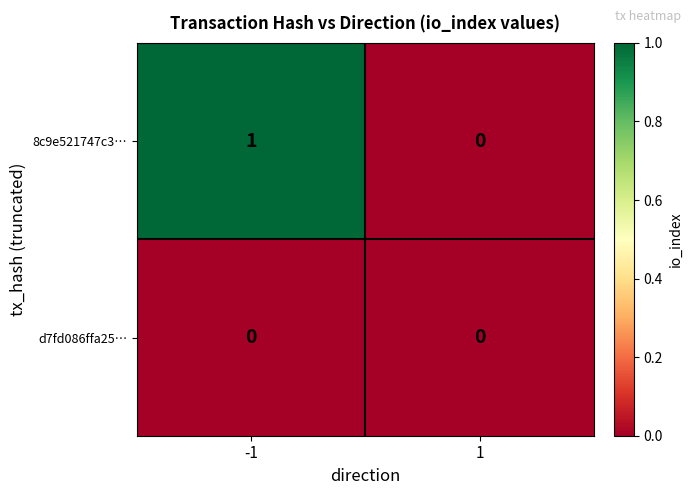

At which category is the sum across all series the highest?

-1